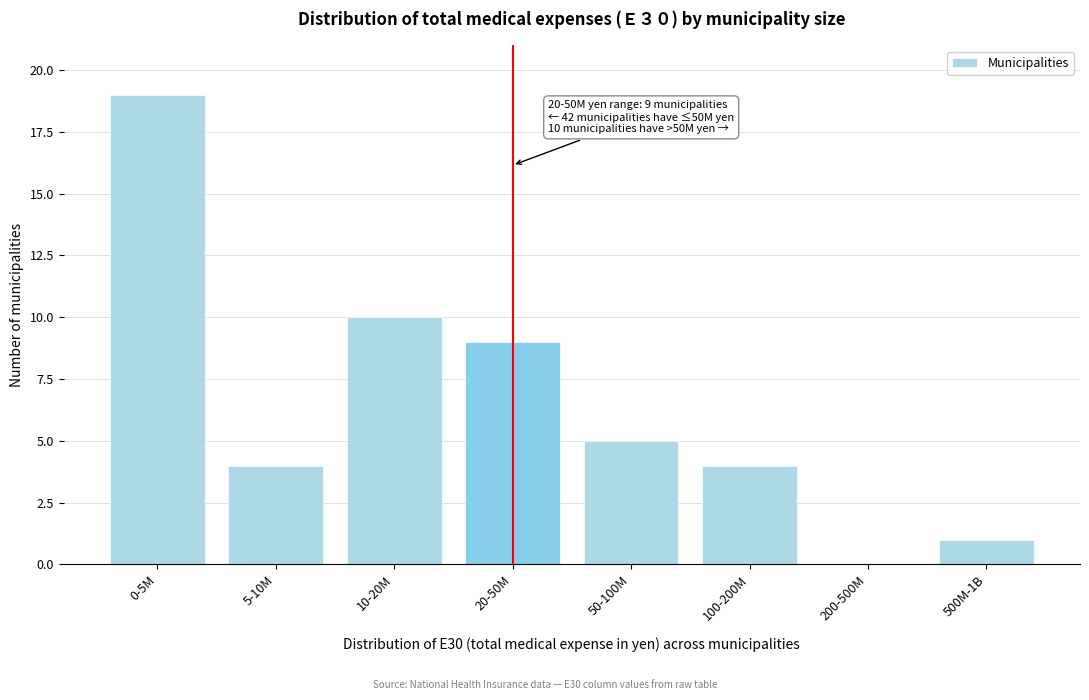

Reading left to right, extract all data points from this chart.

0-5M=19	5-10M=4	10-20M=10	20-50M=9	50-100M=5	100-200M=4	200-500M=0	500M-1B=1